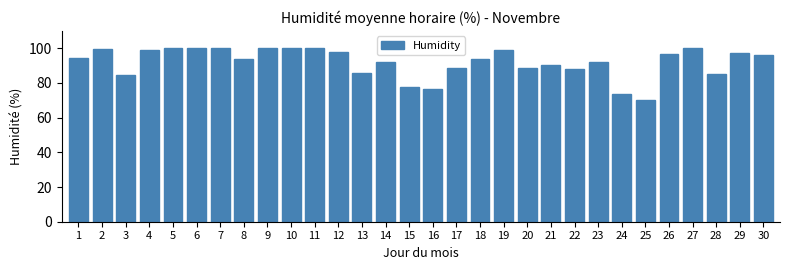

What value does the data have at 21?

90.1